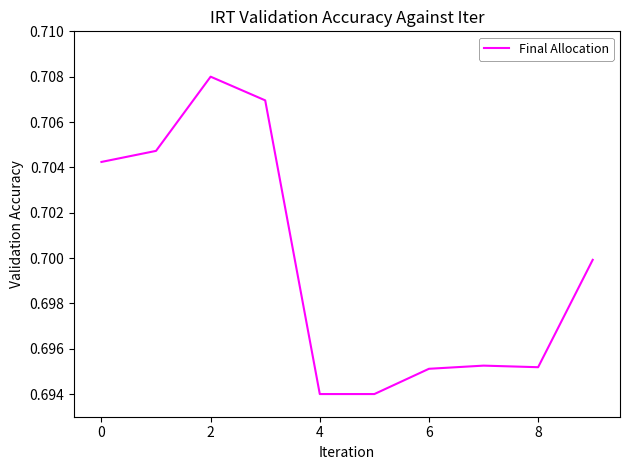

What is the average value?

0.7